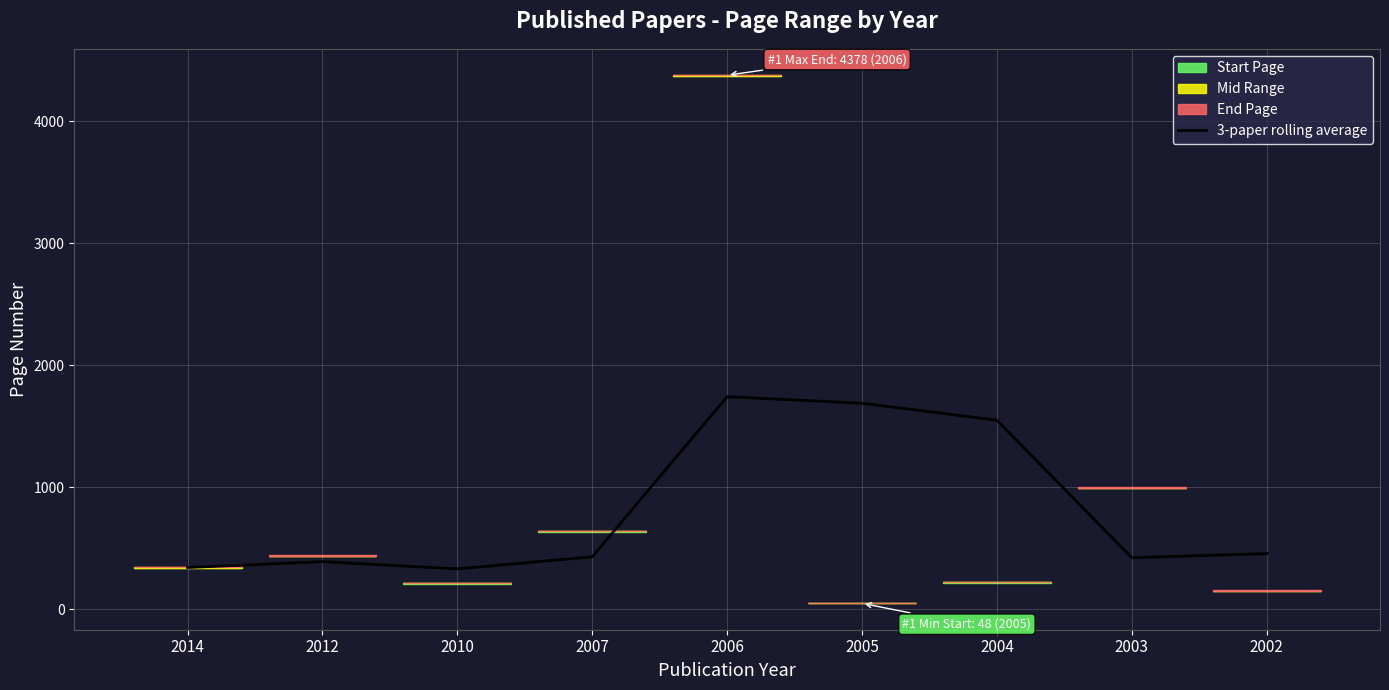

Does the chart display data point markers on the line(s)?

No